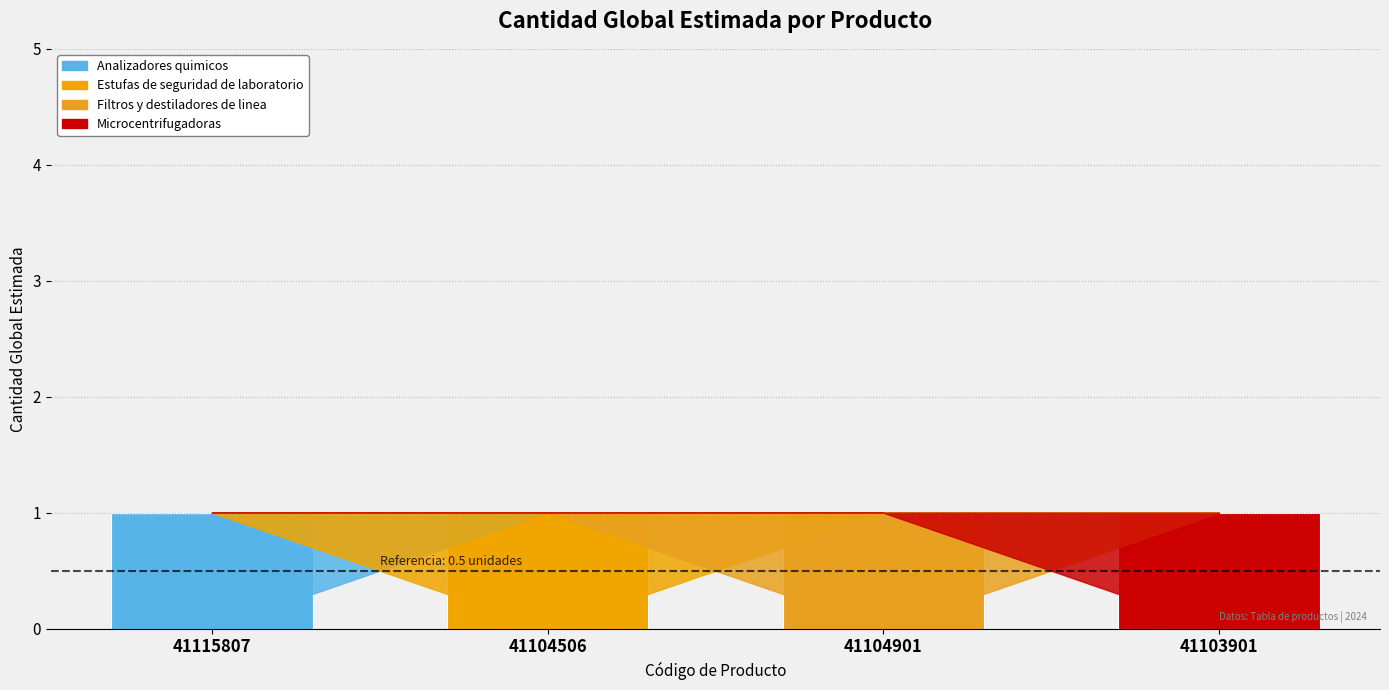

What is the sum of the Analizadores quimicos values at 41115807 and 41103901?

1